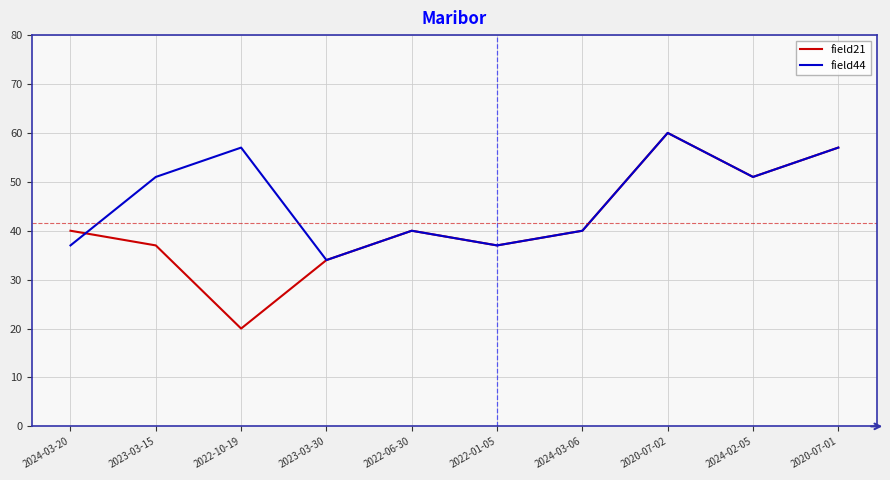

List the series in order of their overall mean, lowest first.

field21, field44